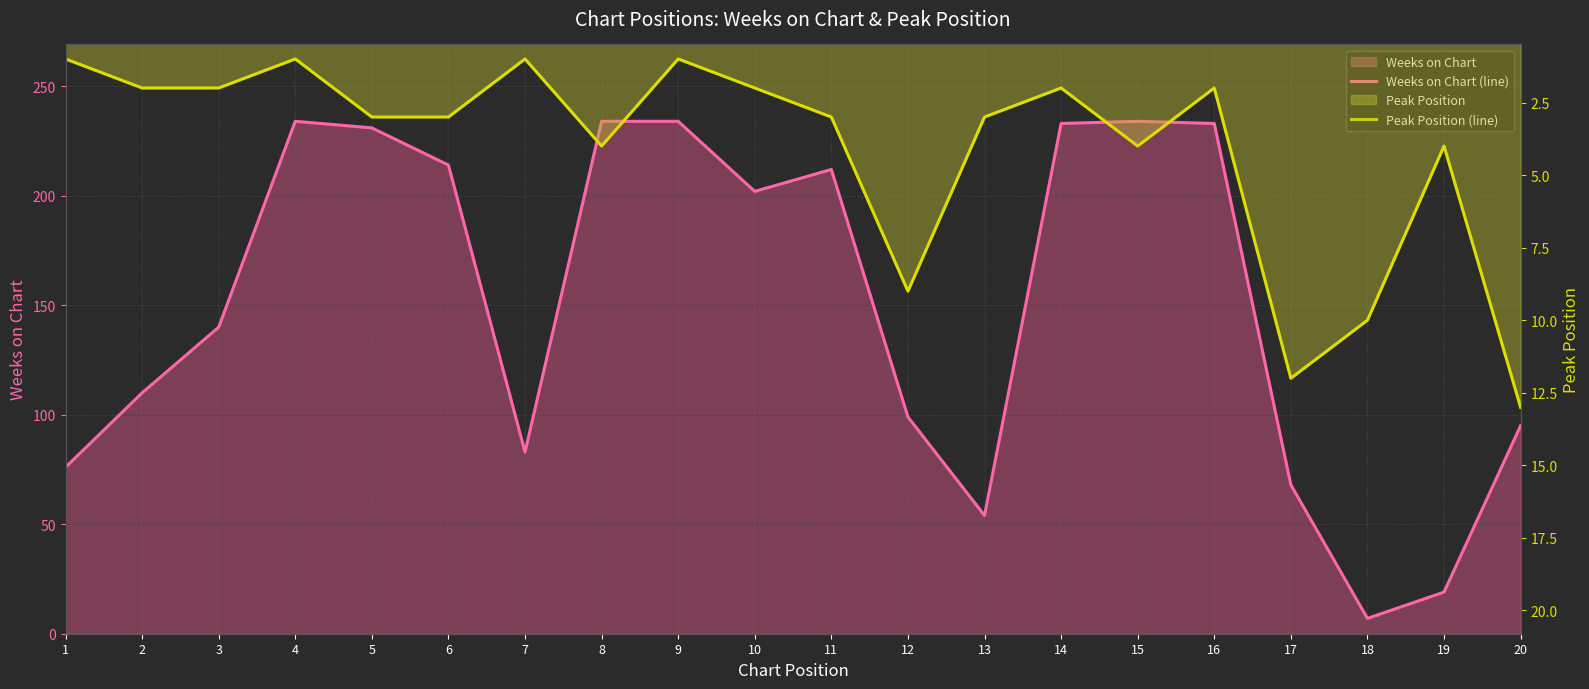

What is the value of the Peak Position (line) point at the 6th from the left?

3